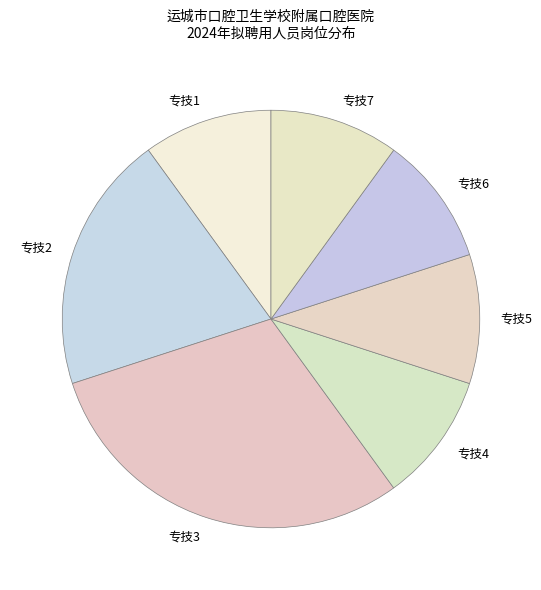

Between 专技3 and 专技4, which is larger?

专技3